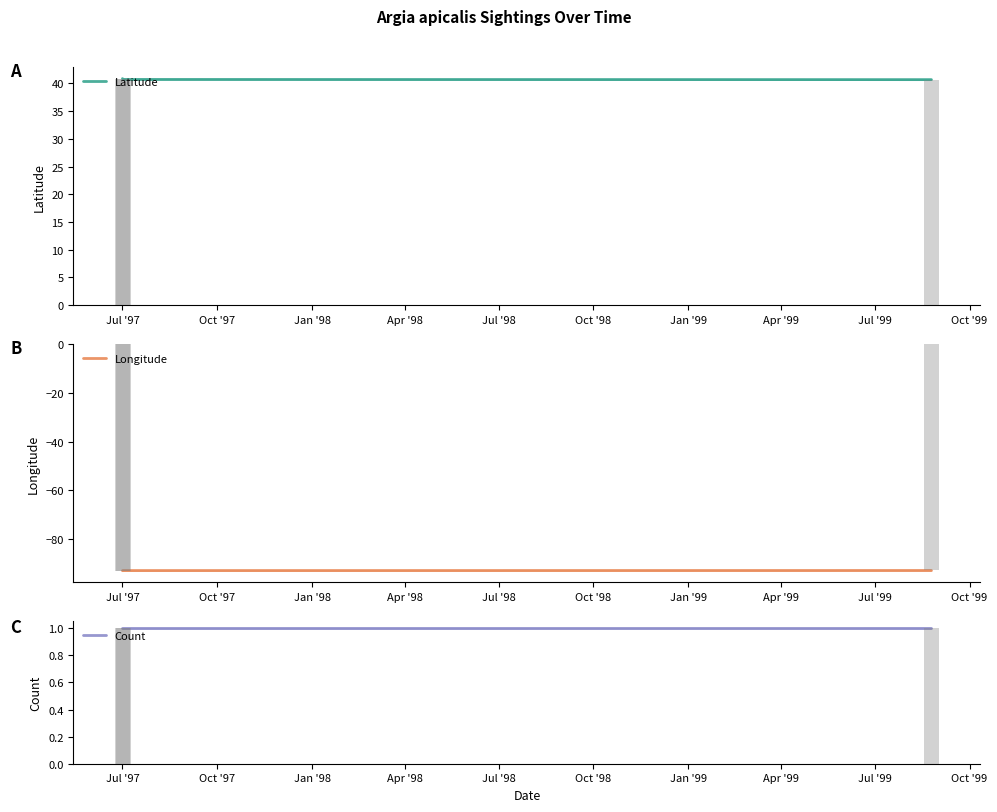

Which has a higher value, Jan '98 or Oct '97?

Oct '97